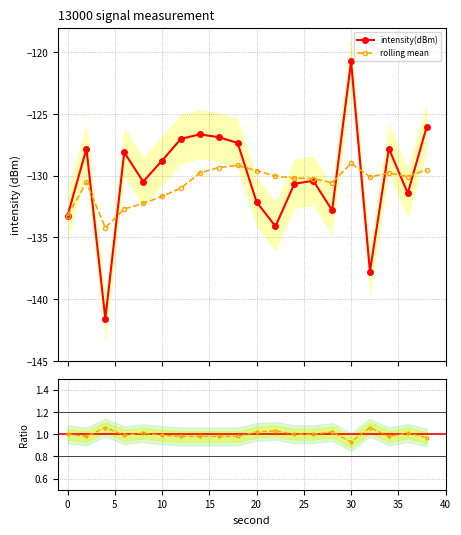

What is the average value of the intensity(dBm) series?

-130.1